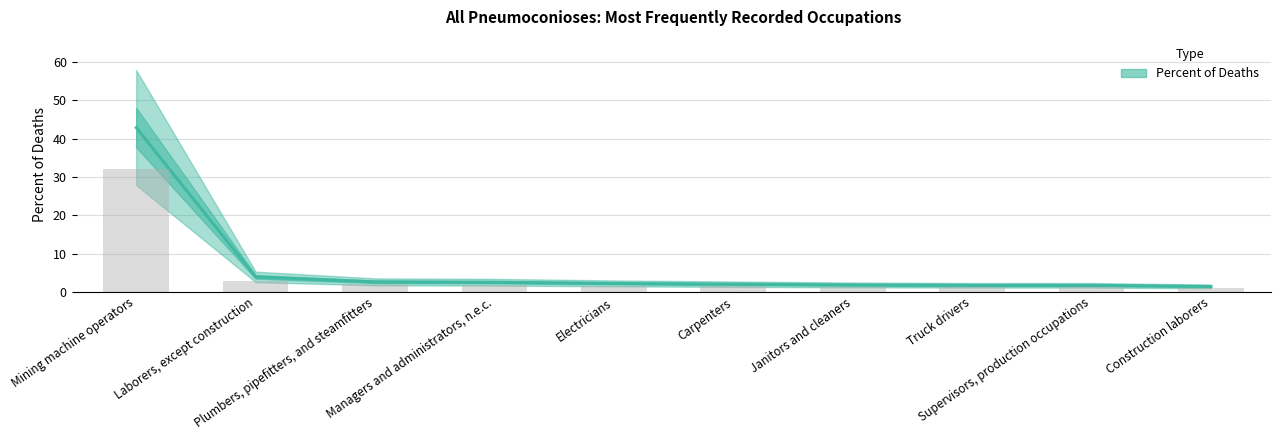

How many data points are above 2?

5